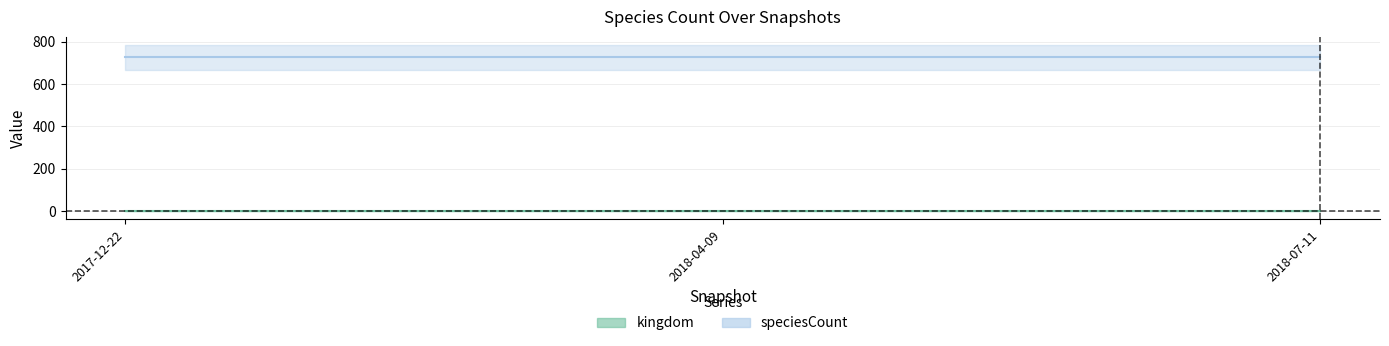

Where is kingdom nearest to the value 1?

2017-12-22